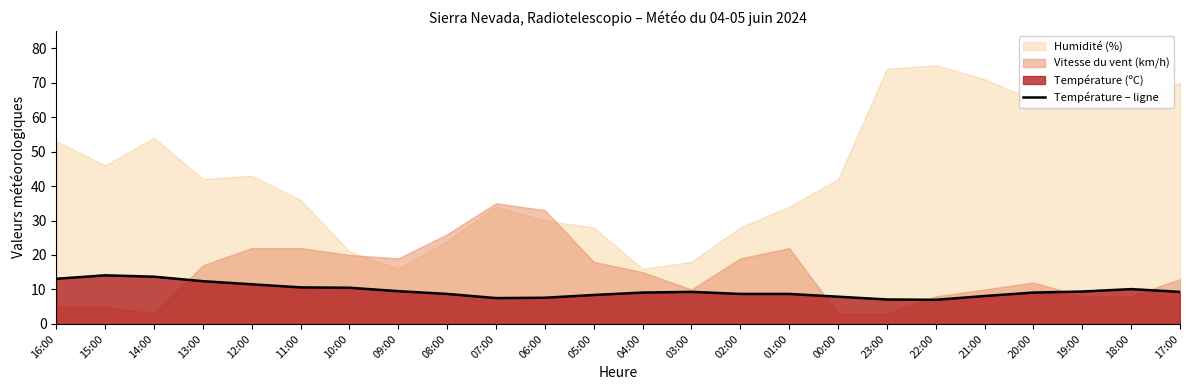

What is the label of the 17th point from the left?

00:00